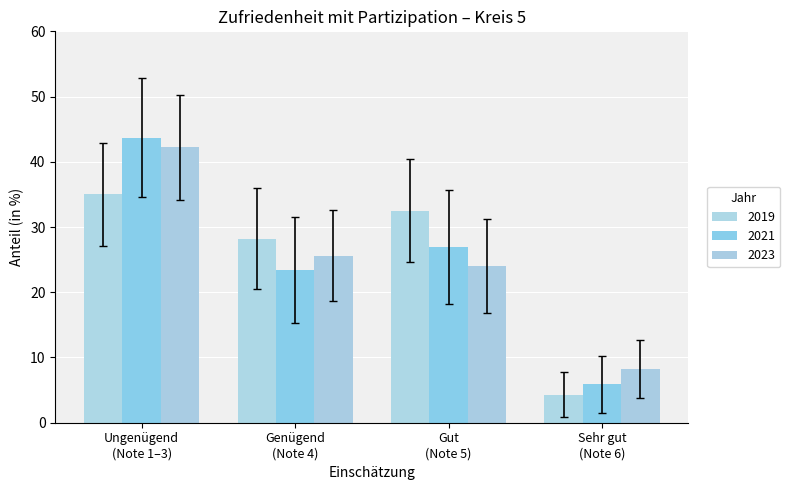

What is the sum of all 2021 values?

99.9